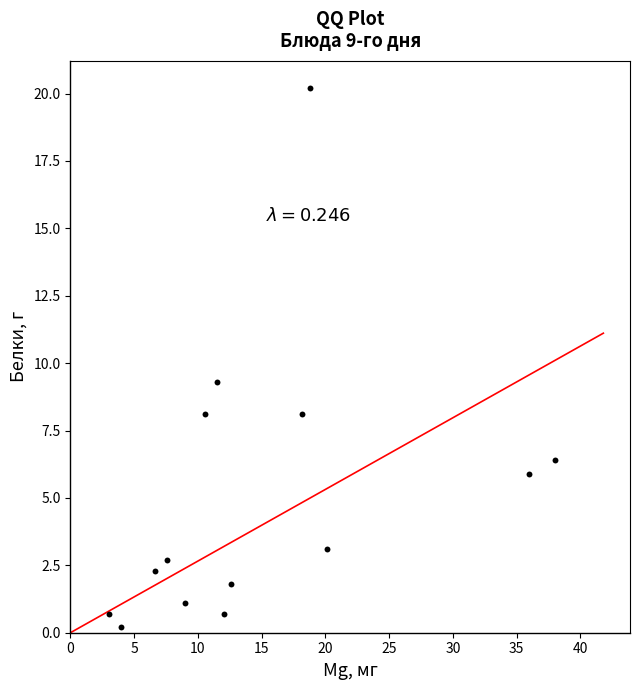

What Y value in the scatter plot is closest to 10?

9.3